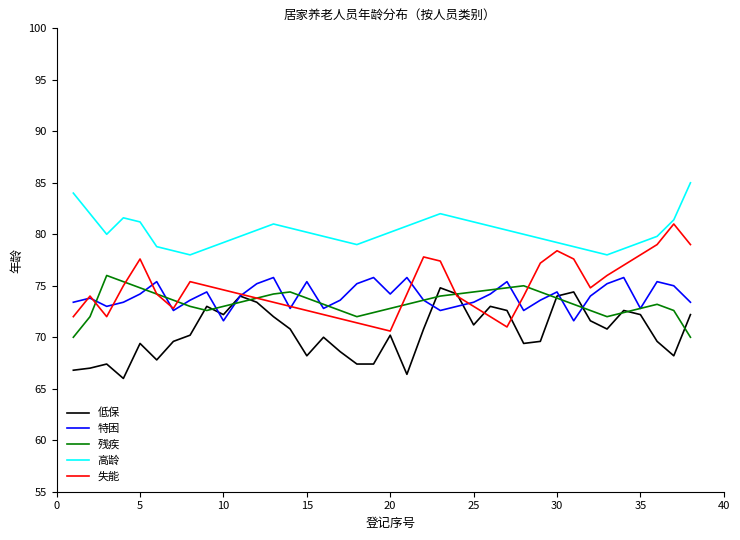

What is the smallest value displayed?

66.0